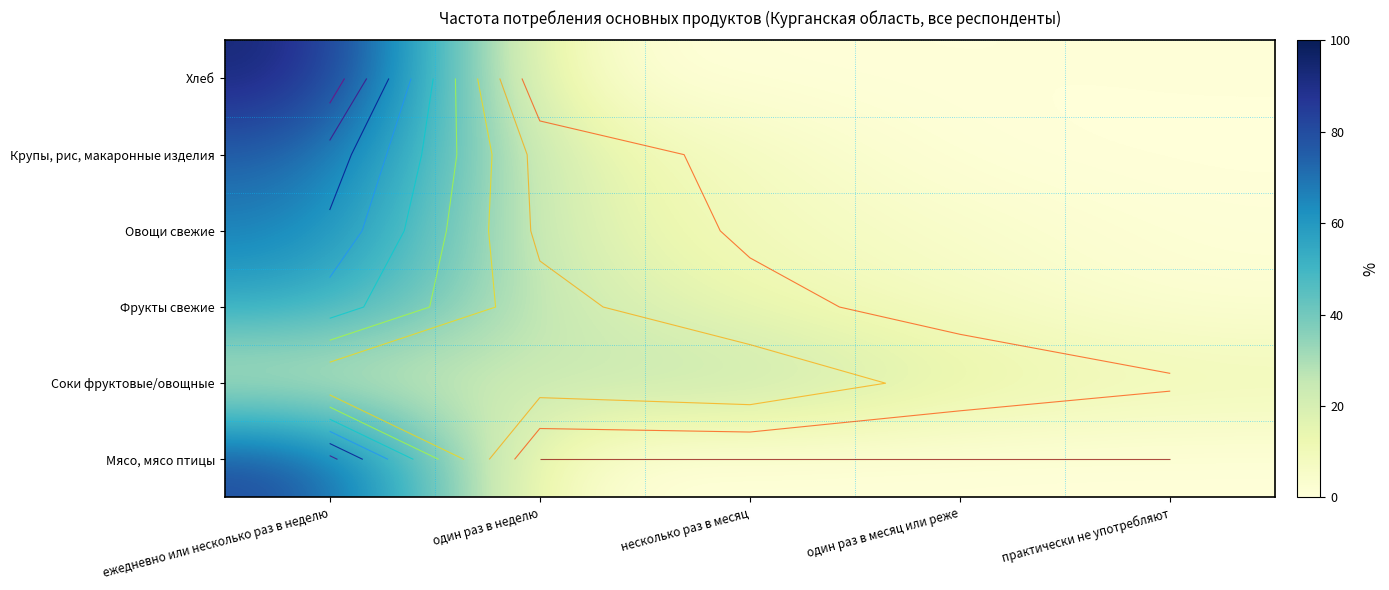

What is the average value of the Овощи свежие series?

20.0